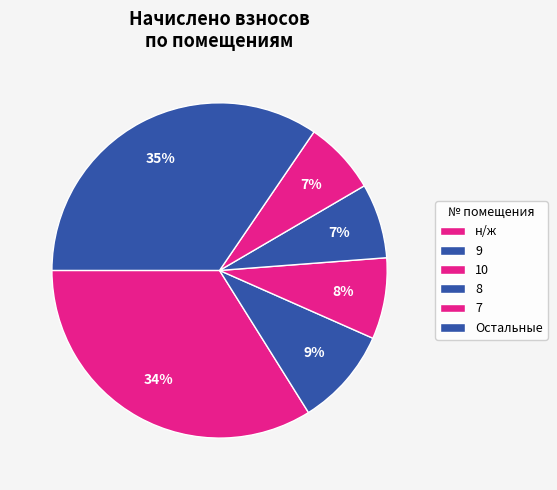

How many slices are in this pie chart?

6